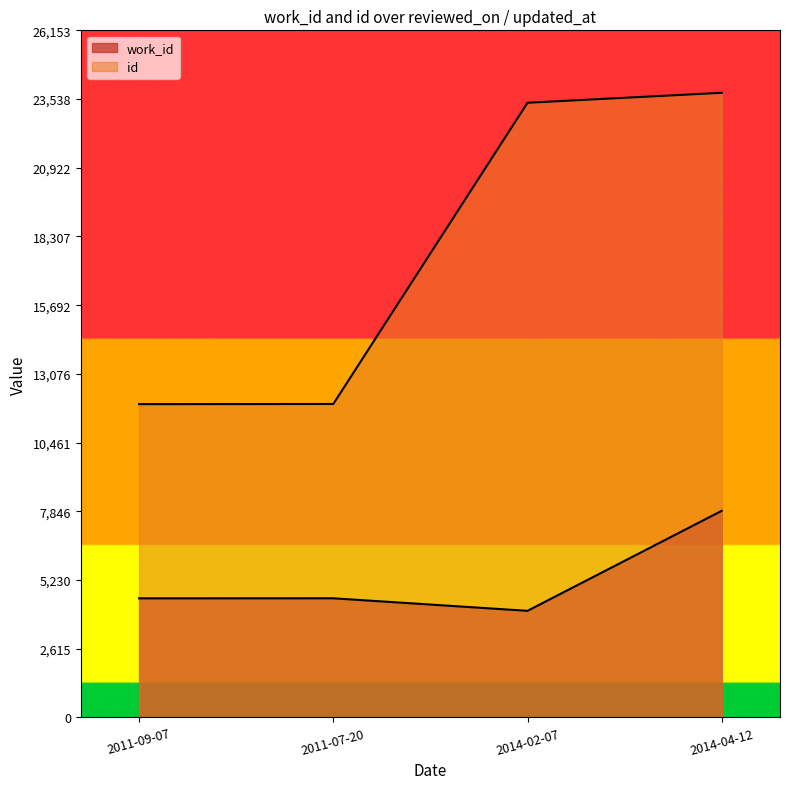

True or false: id and work_id cross at least once.

False